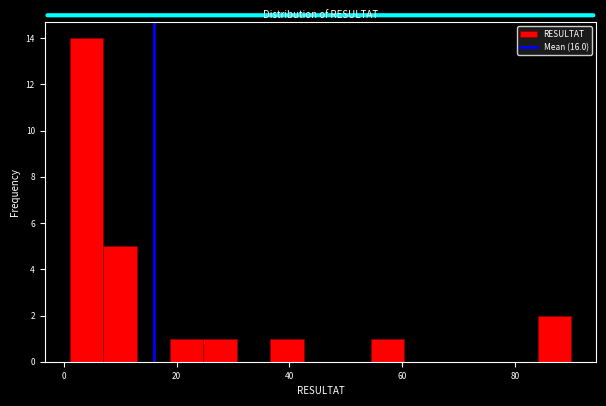

Around what value on the x-axis is the tallest bar? Give the approximate position of its centre, as read against the axis.

4